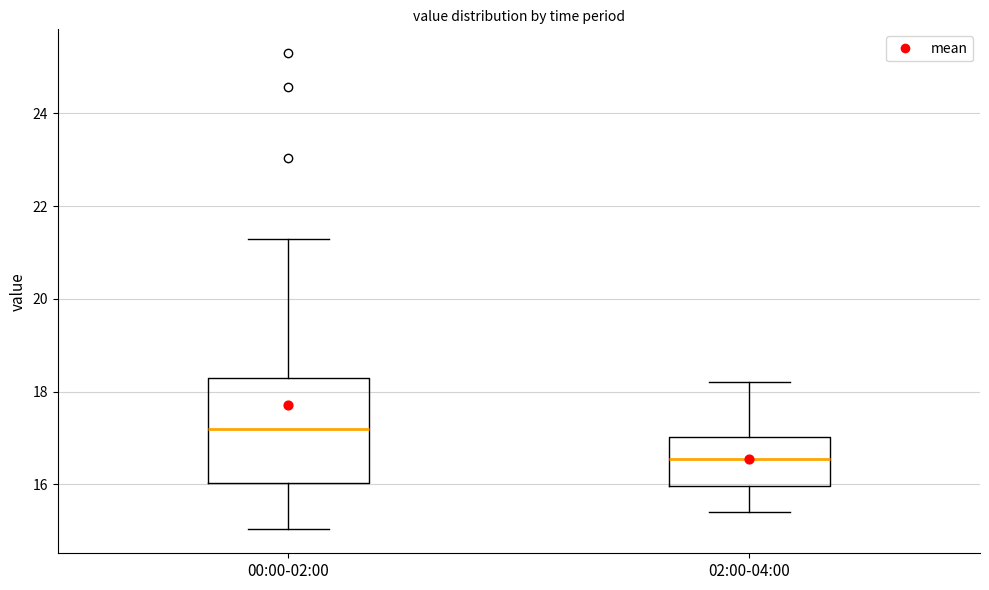

Comparing the boxes themselves (not the whiskers), which one is the tallest?

00:00-02:00